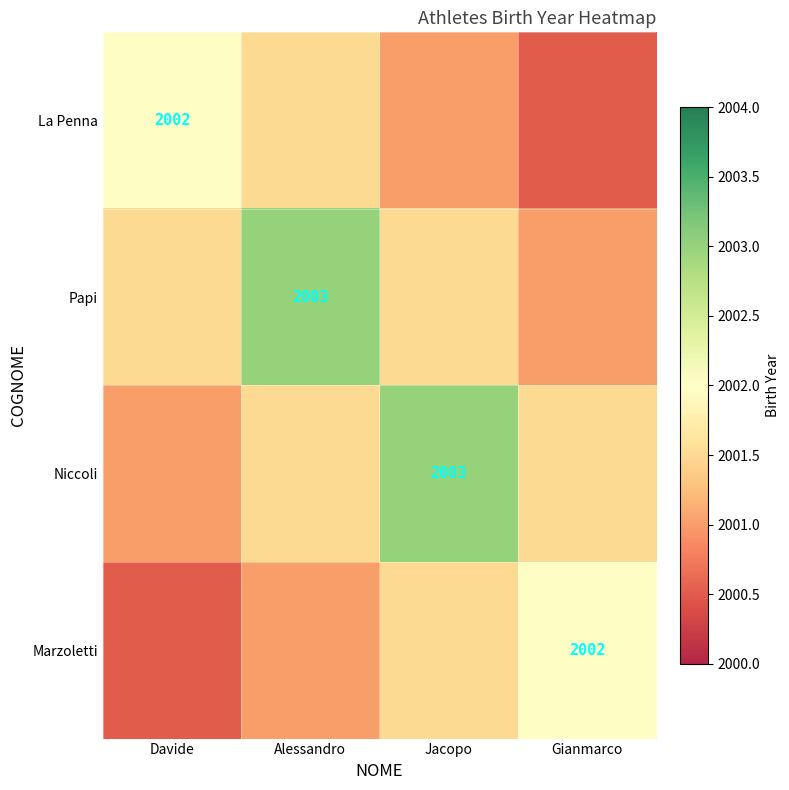

Is the value of Papi at Jacopo greater than the value of La Penna at Gianmarco?

Yes